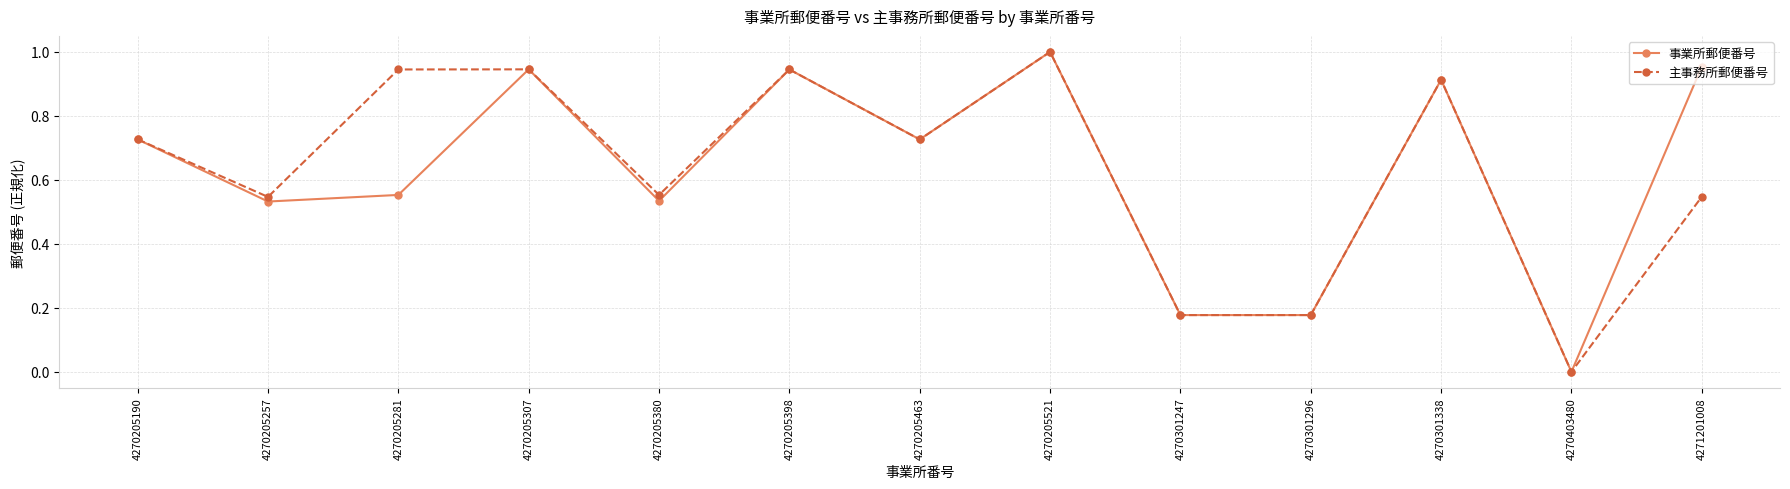

Which category has the lowest value in the 事業所郵便番号 series?

4270403480